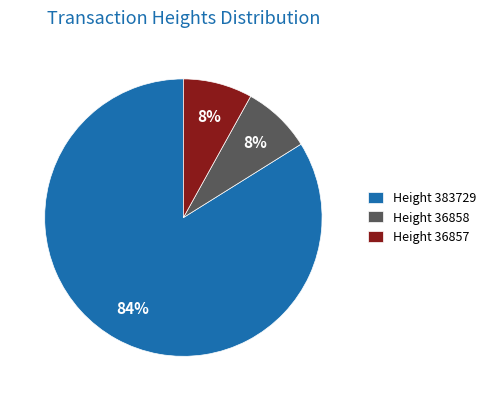

Do Height 36857 and Height 36858 together represent more than half of the pie?

No